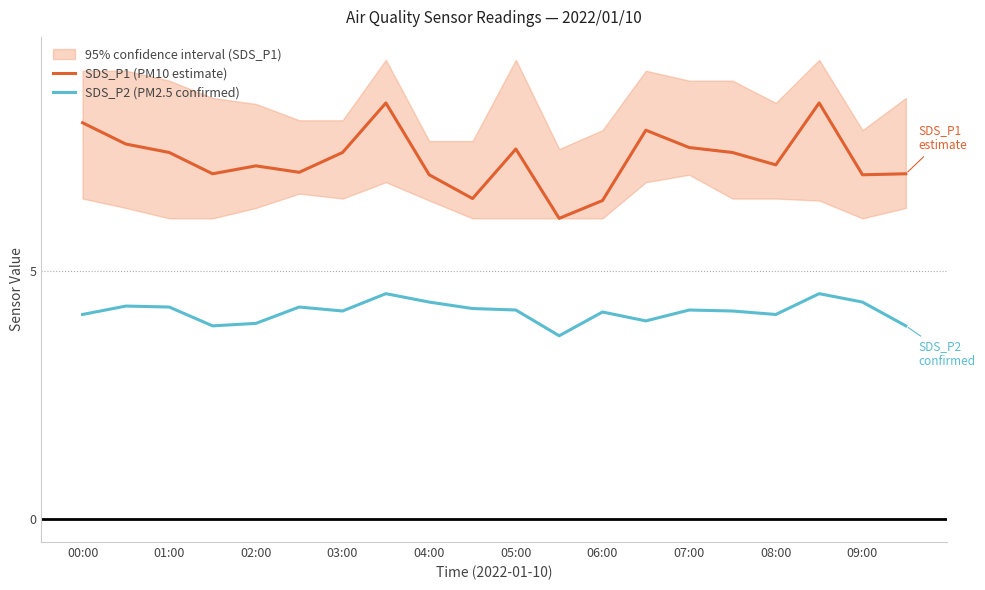

What is the sum of all SDS_P1 (PM10 estimate) values?

145.5